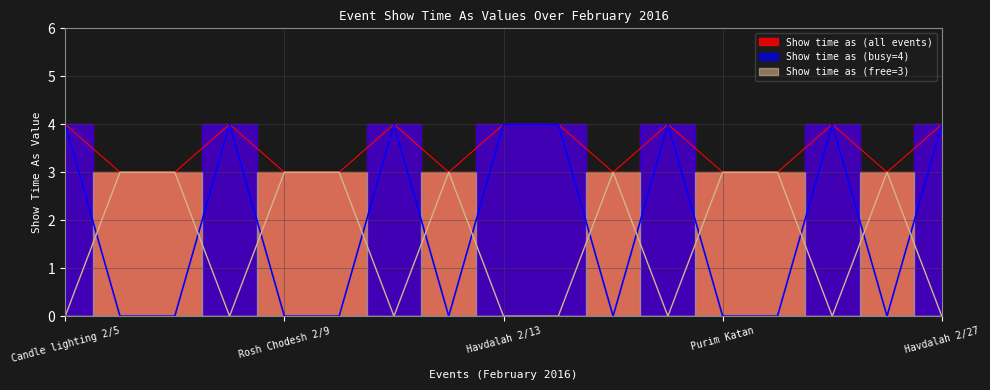

Reading left to right, extract all data points from this chart.

4	3	3	4	3	3	4	3	4	4	3	4	3	3	4	3	4